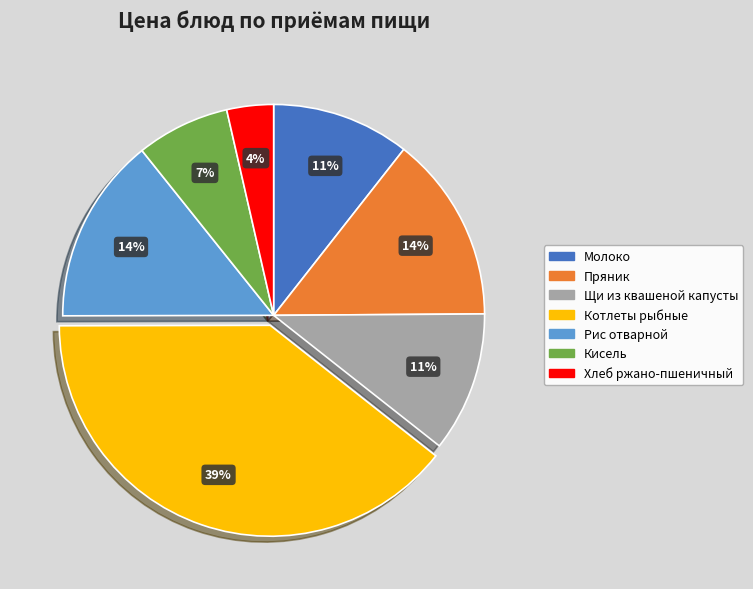

Which category has the smallest portion of the pie?

Хлеб ржано-пшеничный